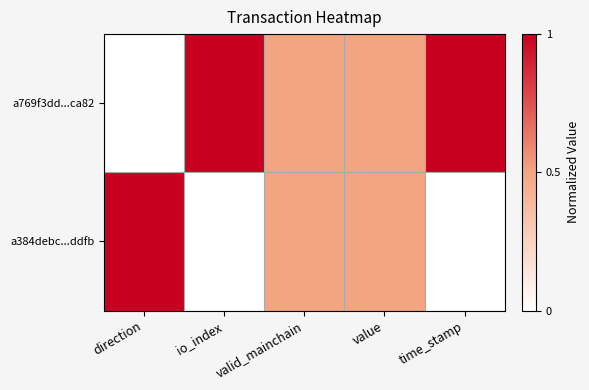

Rank the series by their average value, from highest to lowest.

a769f3dd...ca82, a384debc...ddfb